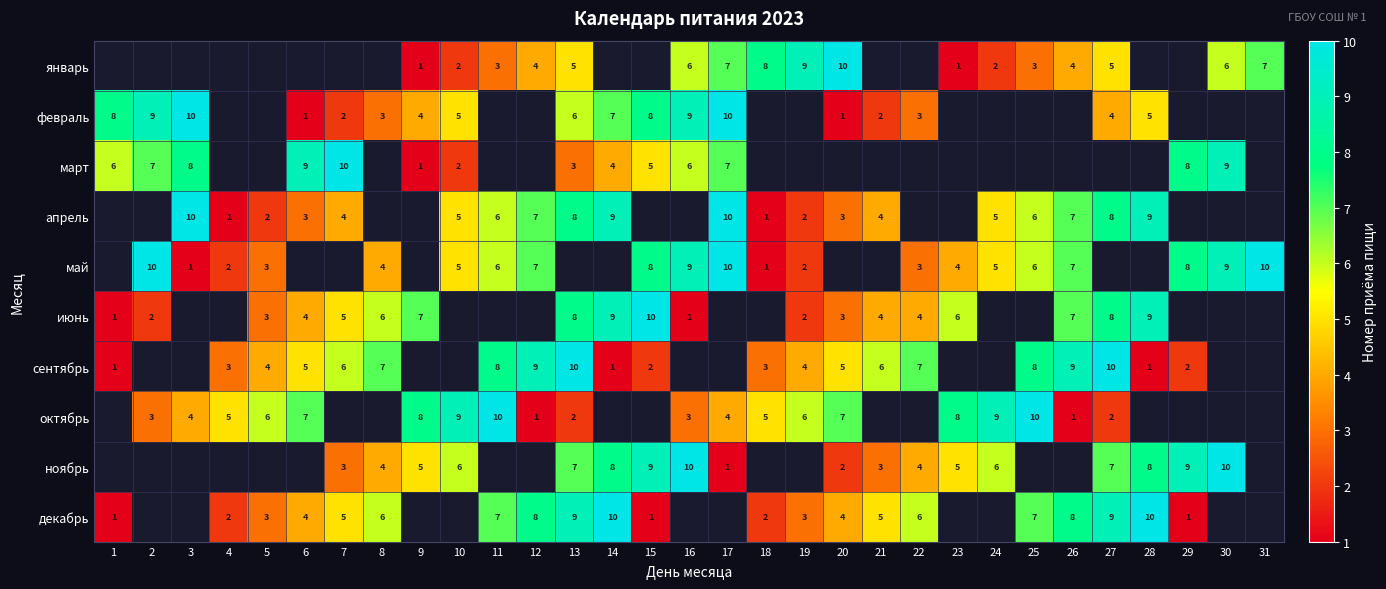

What is the difference between the январь values at 13 and 24?

3